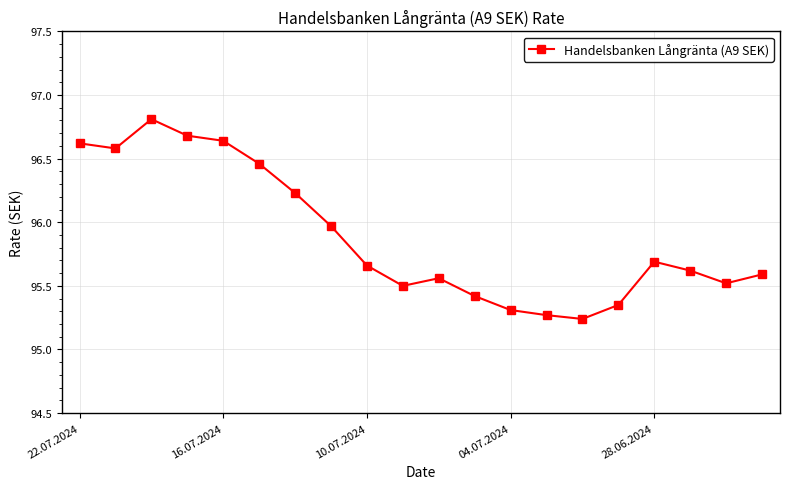

True or false: there are more than 1 points higher than both neighbors.

True